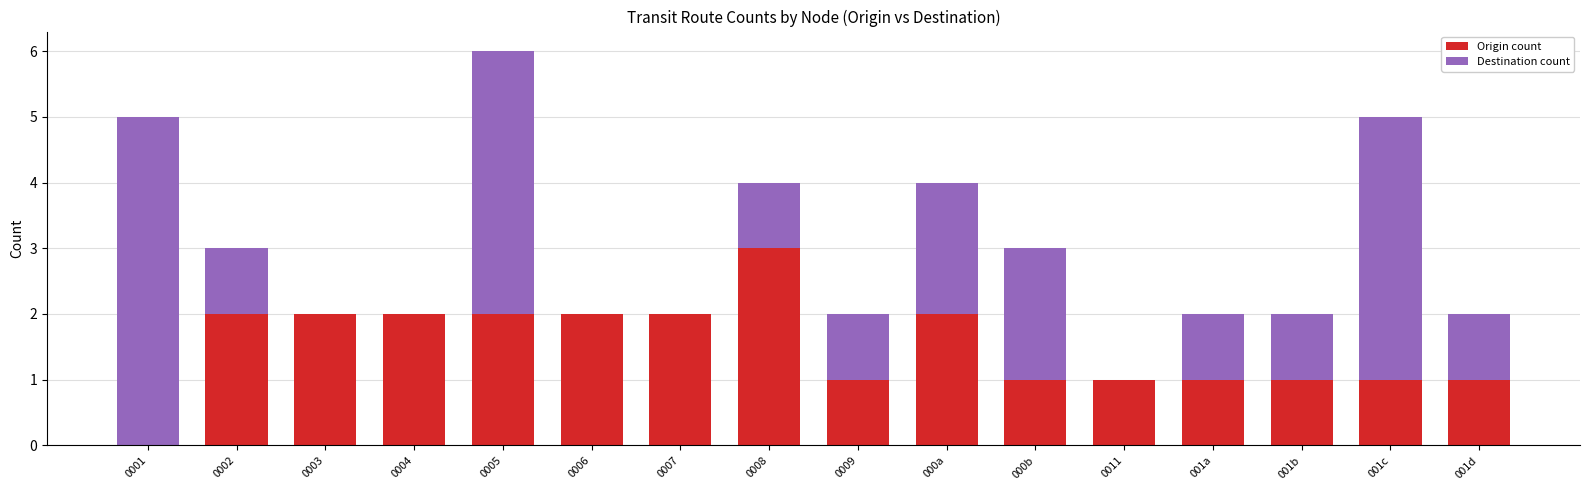

Is it true that Origin count equals 2 at 0011?

False